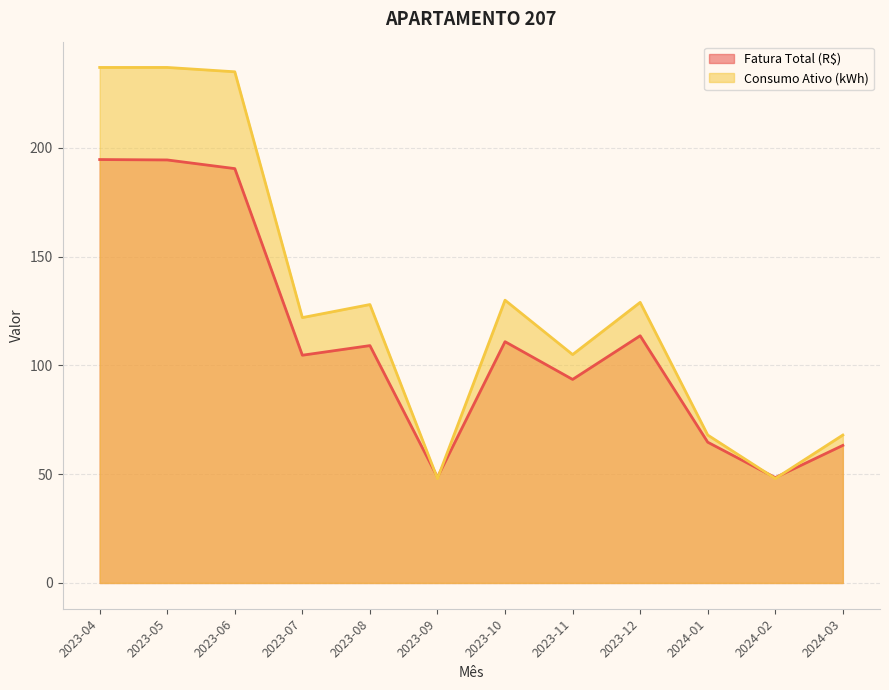

Count the number of categories in the chart.

12